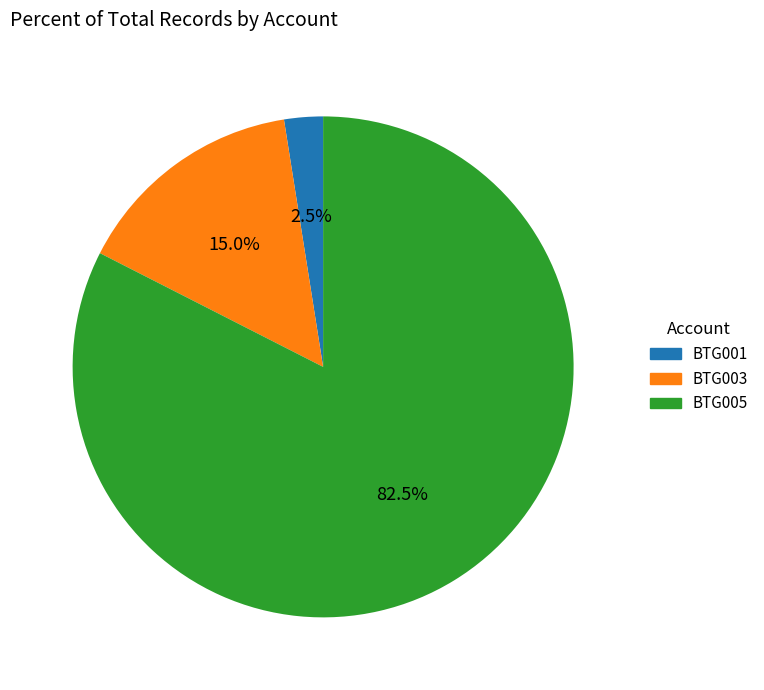

Which category has the smallest portion of the pie?

BTG001